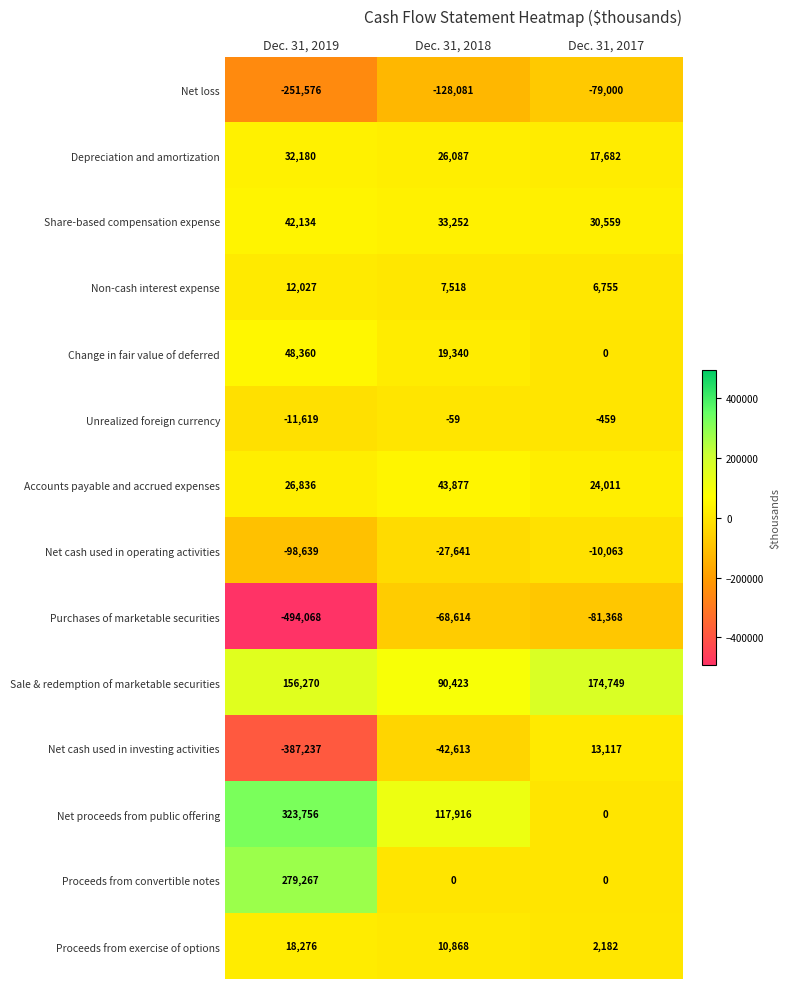

At which category does the chart reach its peak across all series?

Dec. 31, 2019